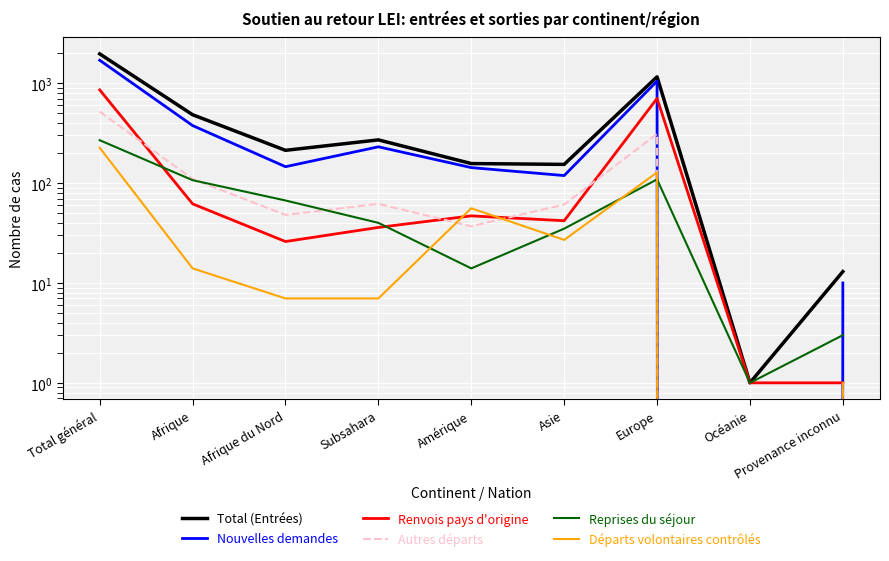

What is the average value of the Total (Entrées) series?

491